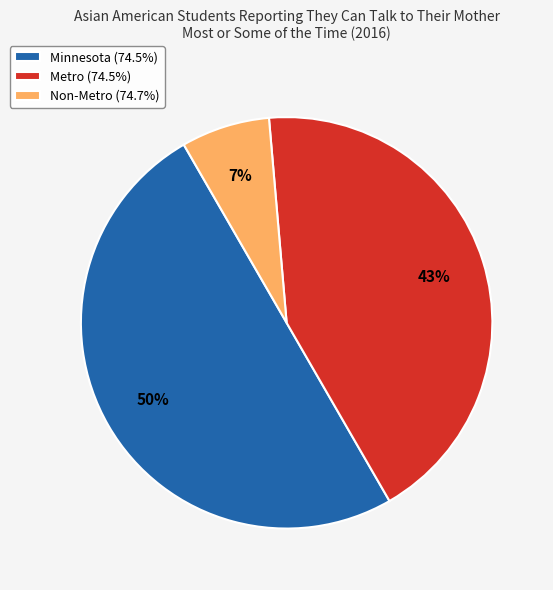

How many segments does this pie chart have?

3